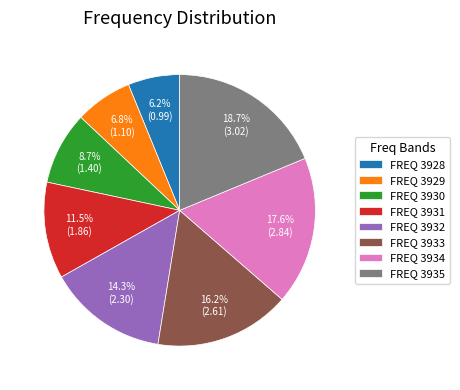

Approximately how many times larger is the value at FREQ 3934 compared to FREQ 3932?

1.2